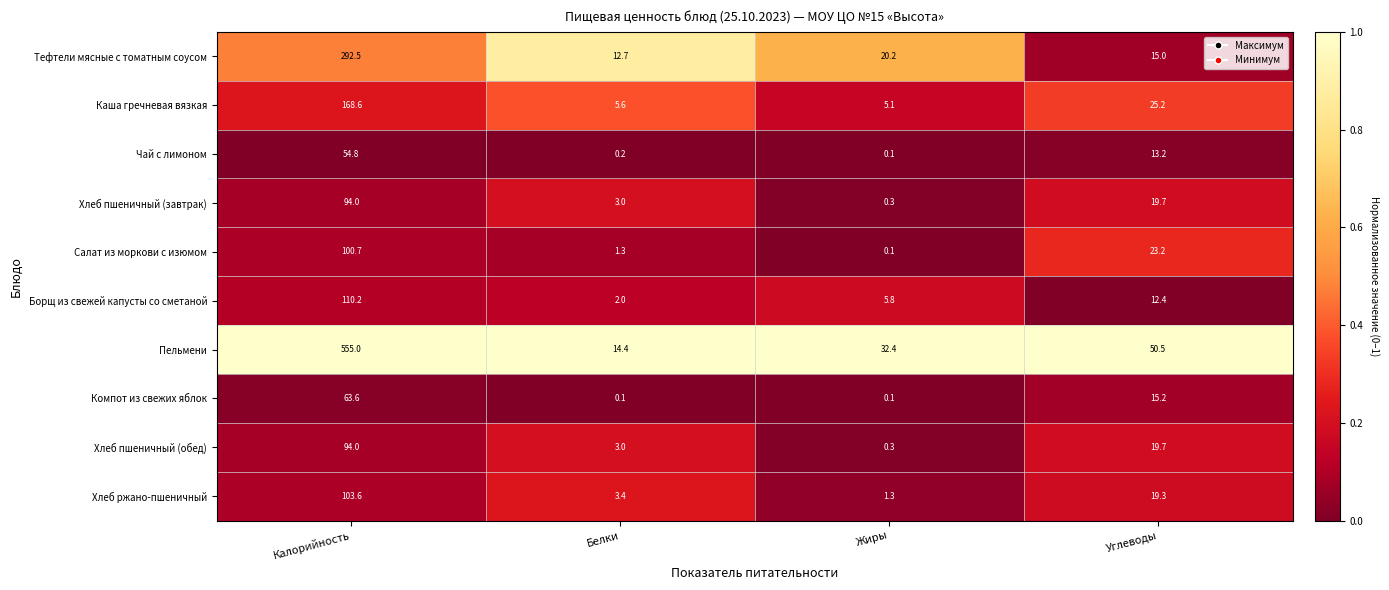

What is the average value of the Хлеб ржано-пшеничный series?

31.9